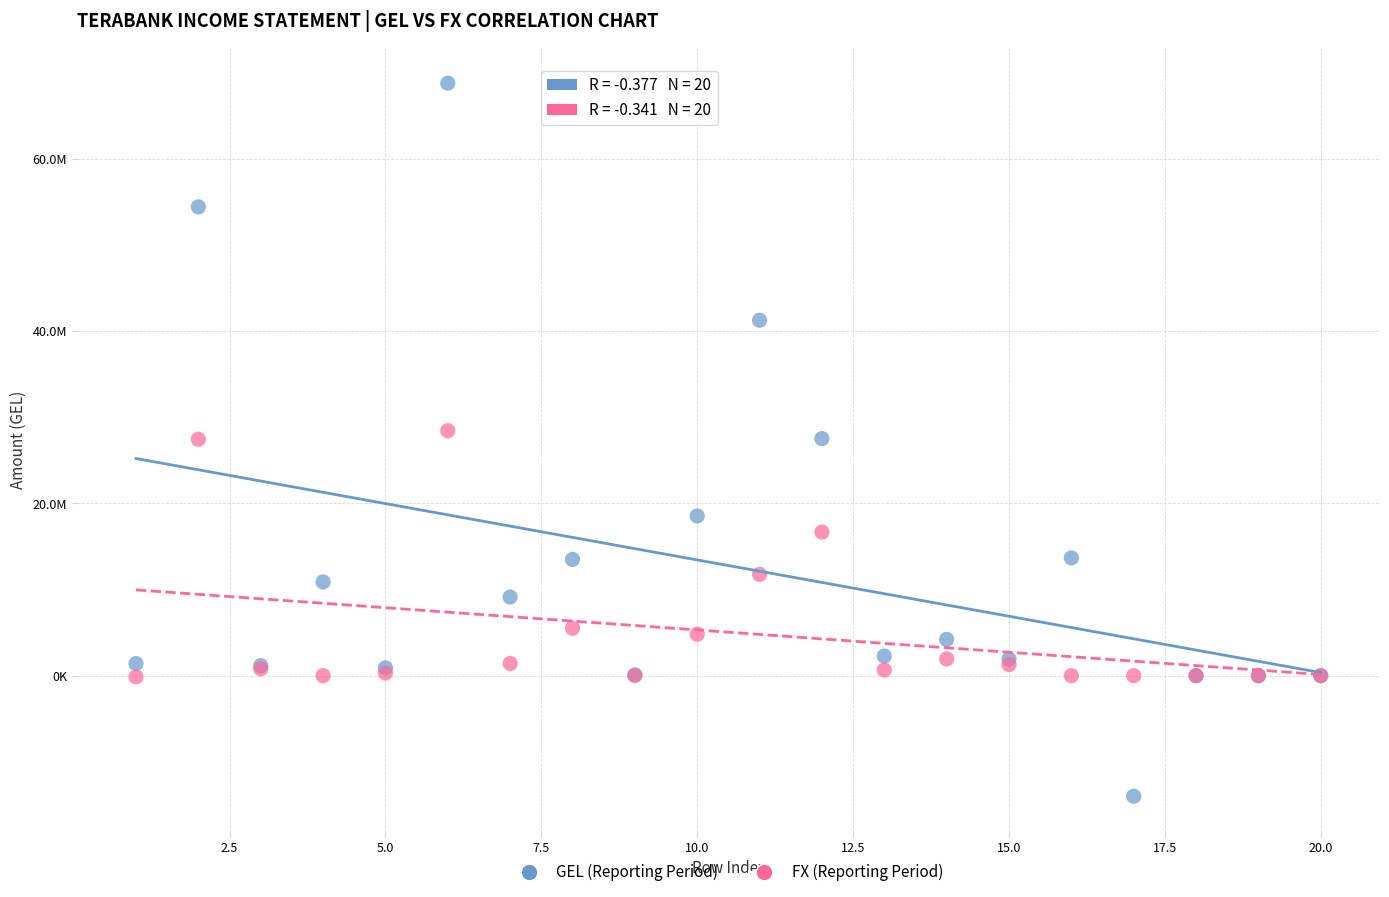

What are all the series names shown in the legend?

GEL (Reporting Period), FX (Reporting Period)